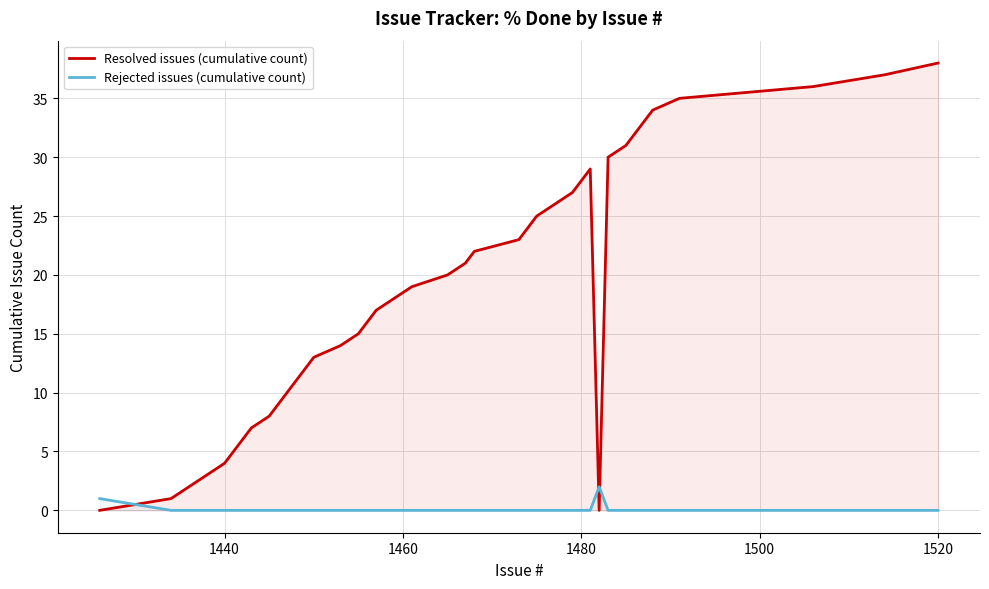

Which series has the largest total across all categories?

Resolved issues (cumulative count)